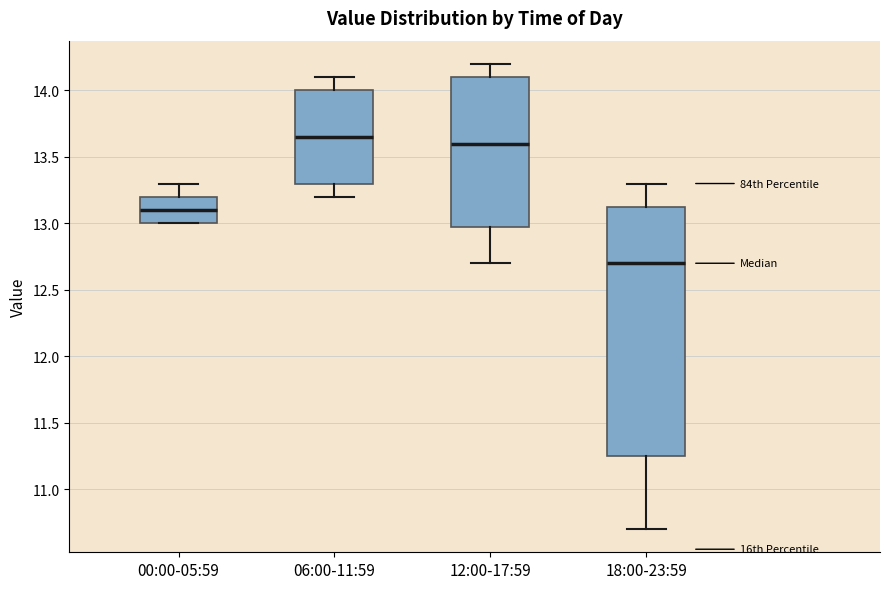

Comparing the boxes themselves (not the whiskers), which one is the tallest?

18:00-23:59